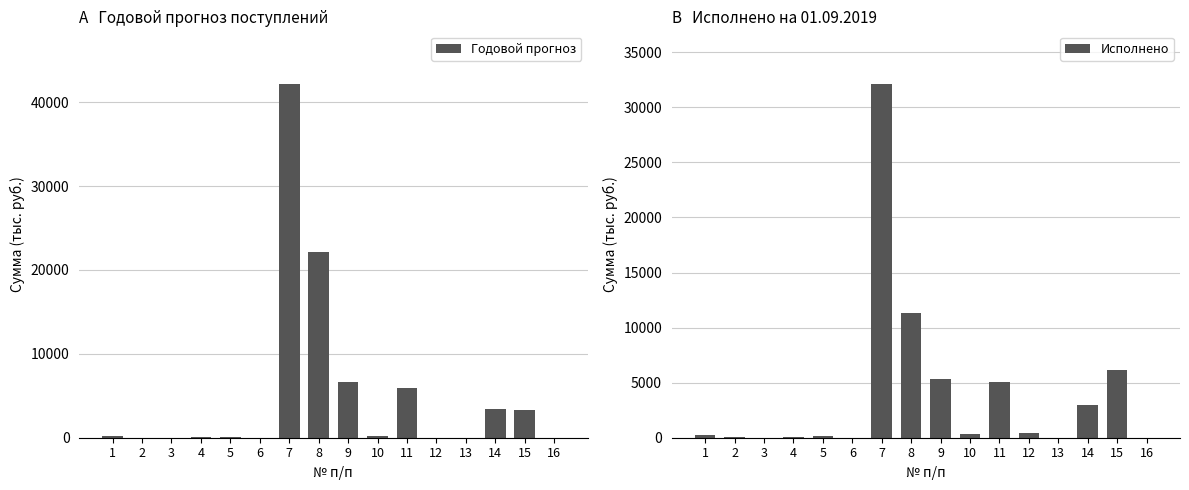

What is the difference between the Годовой прогноз values at 15 and 9?

3422.1